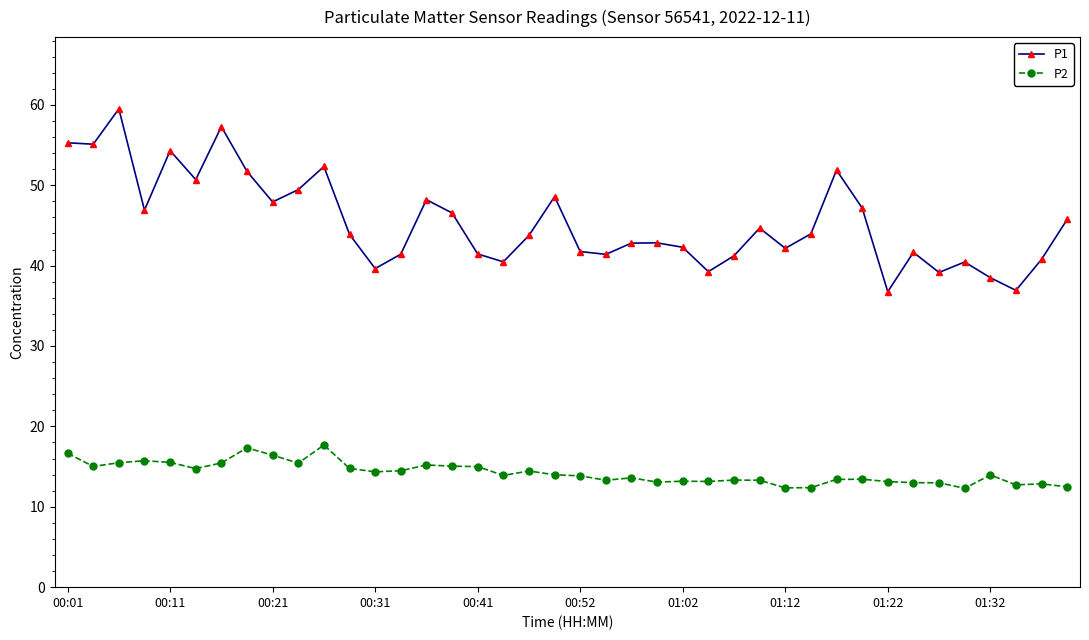

What is the difference between the maximum and second lowest values in the P1 series?

22.6